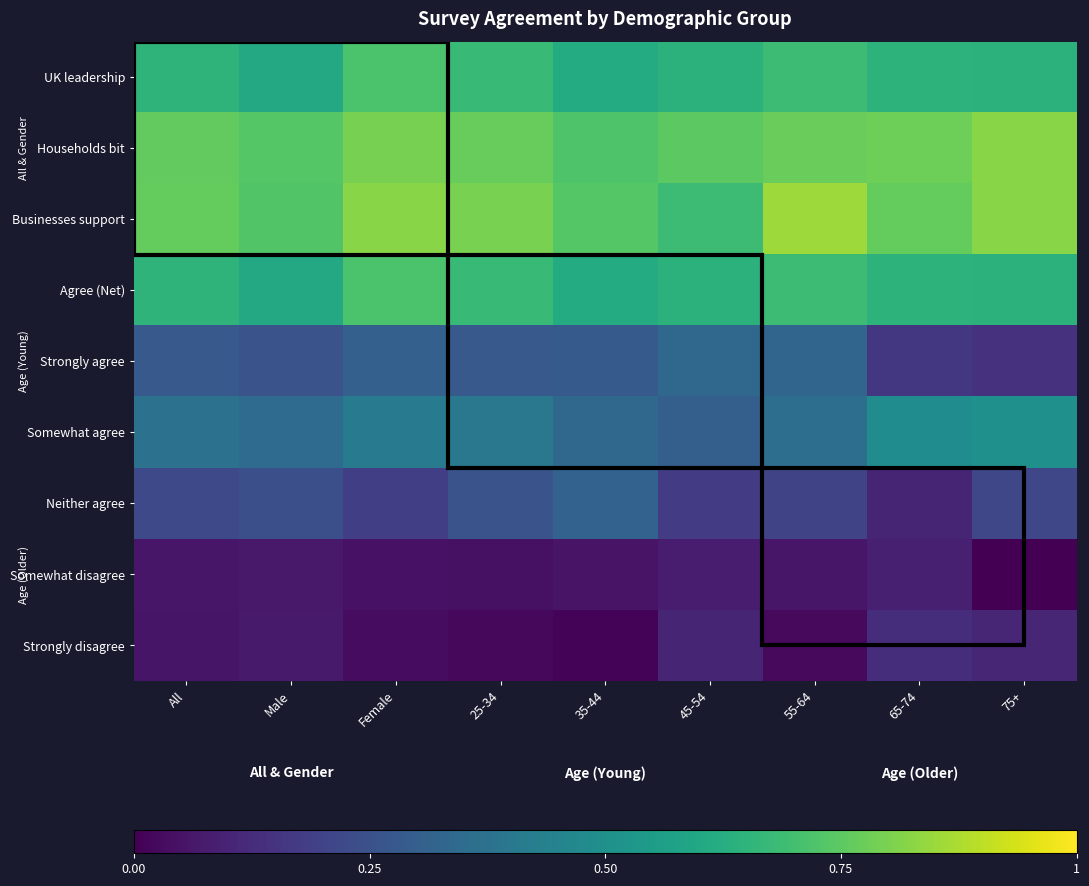

How many series are shown in this chart?

9